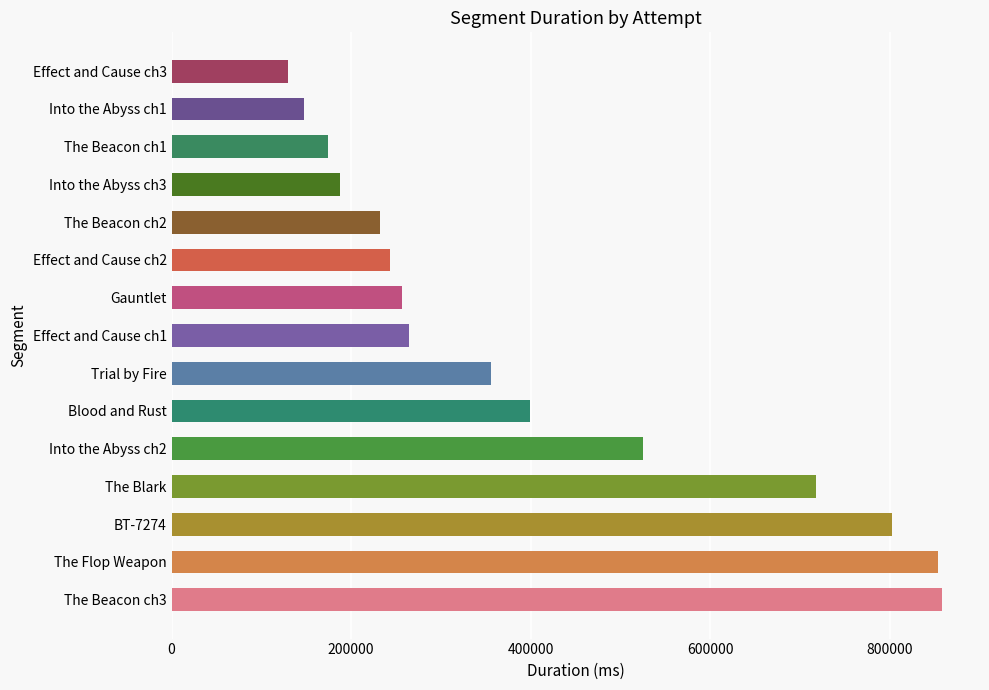

The value at The Beacon ch1 is 173751.7. True or false?

True